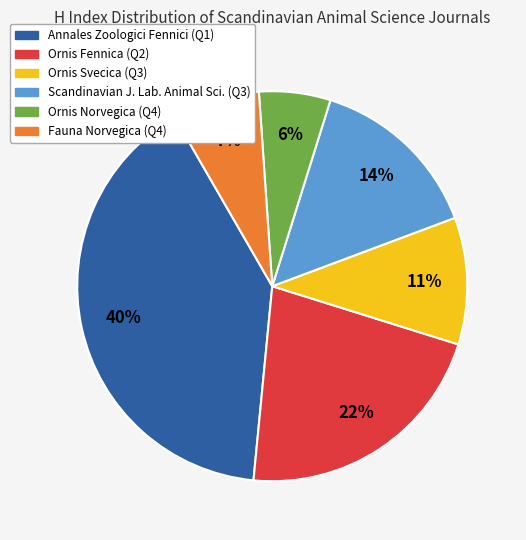

To the nearest percent, what is the difference between the largest and smallest slice percentages?

34%